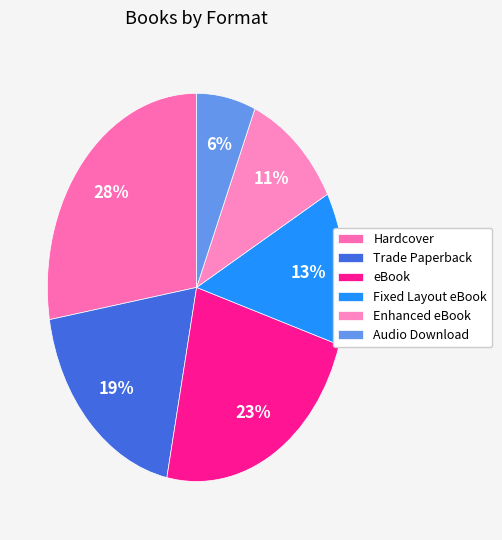

Between Trade Paperback and Hardcover, which is larger?

Hardcover